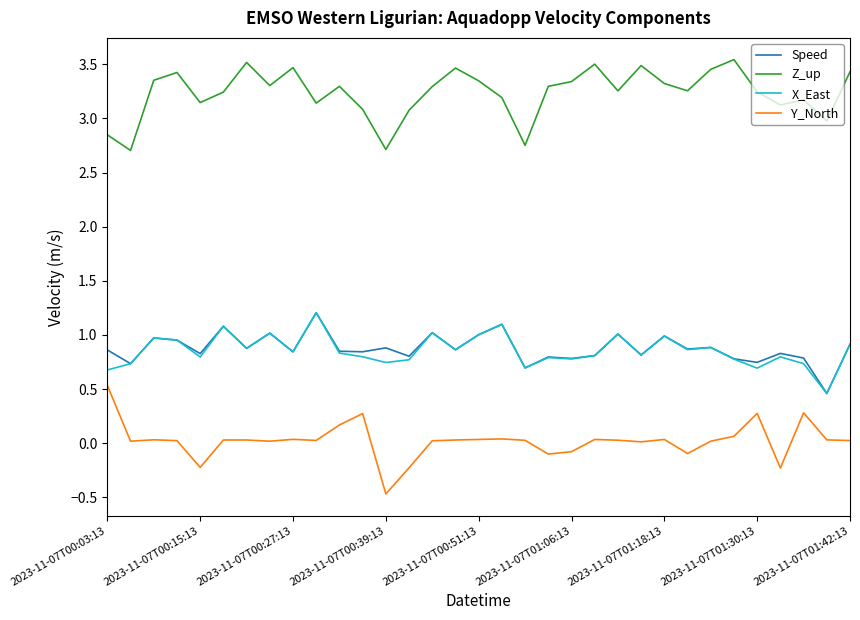

What is the smallest value displayed?

-0.5